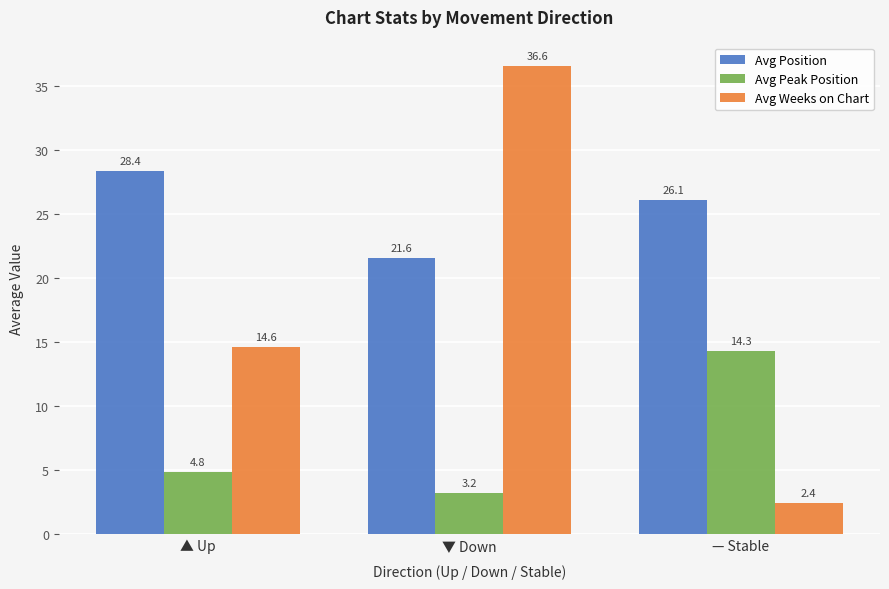

Reading right to left, transcribe all the data shown in this chart.

Avg Position: 26.1	21.6	28.4
Avg Peak Position: 14.3	3.2	4.8
Avg Weeks on Chart: 2.4	36.6	14.6